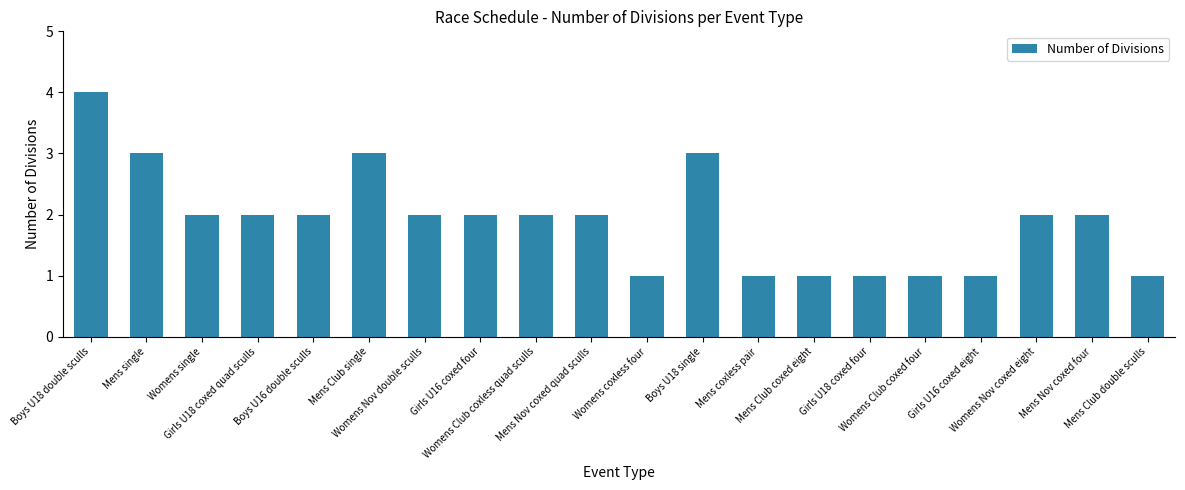

What is the difference between the maximum and minimum values?

3